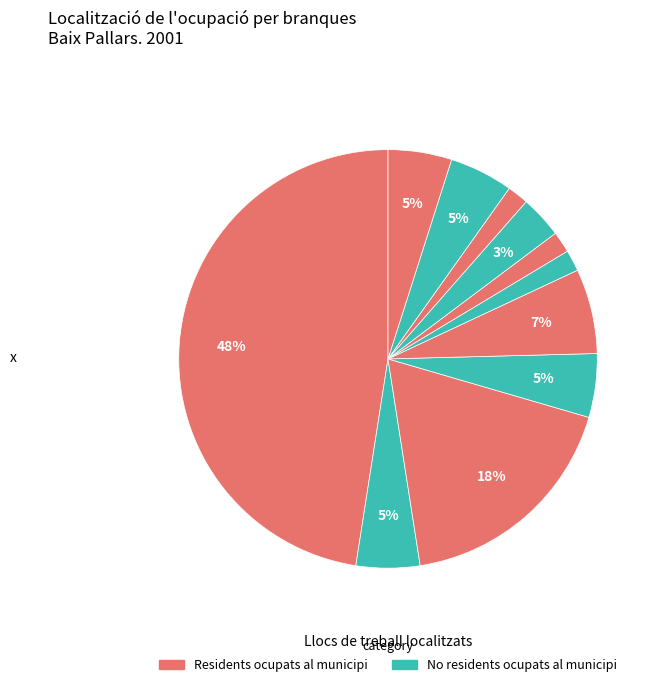

How many segments does this pie chart have?

11